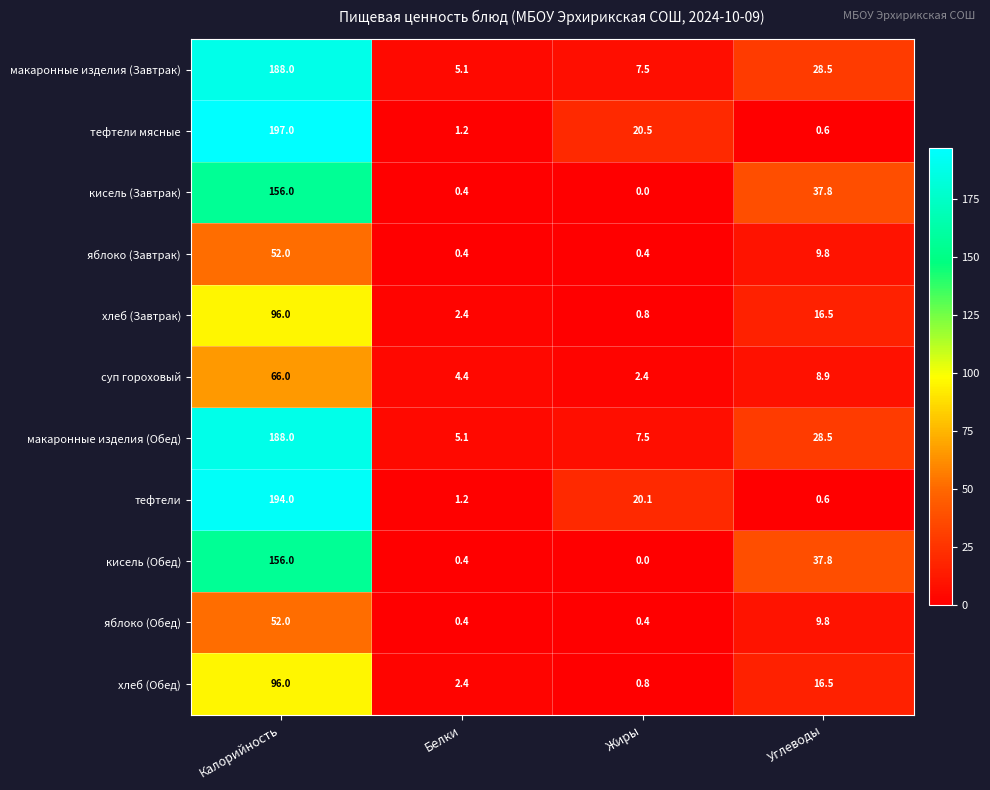

True or false: тефтели has a value of 194.0 at Калорийность.

True